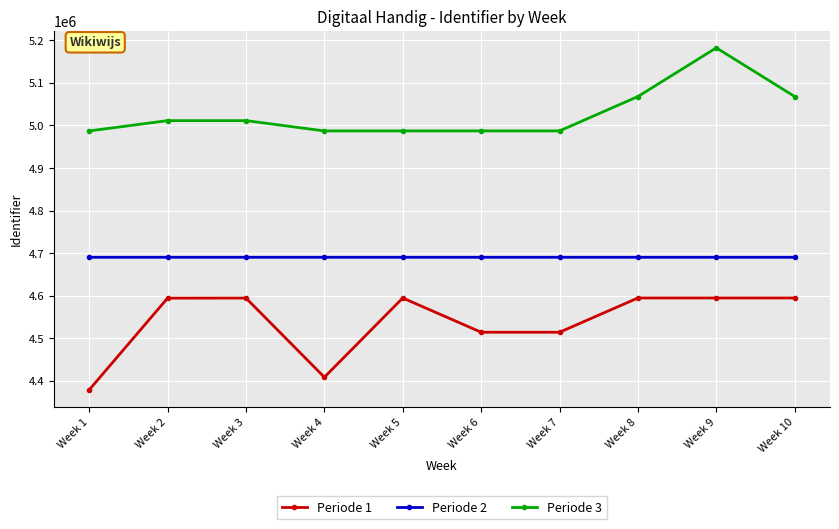

What is the smallest value displayed?

4378840